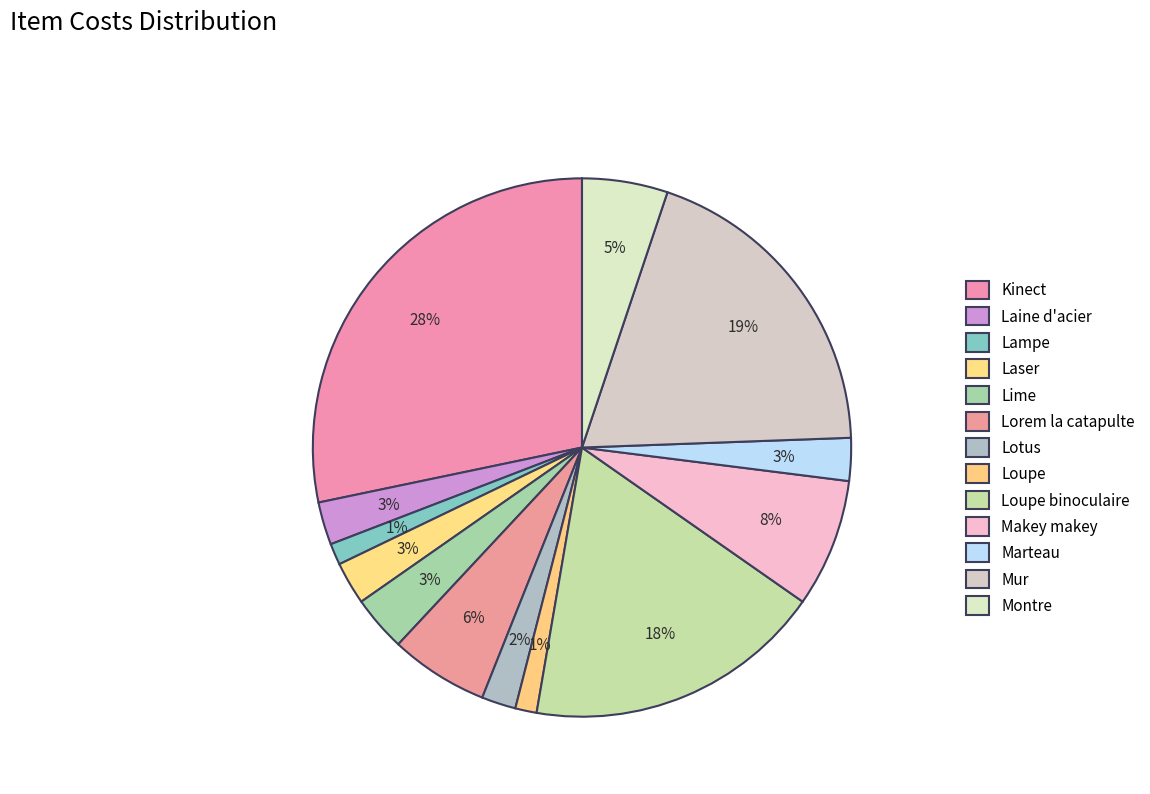

Is it true that Lotus is 2% of the pie?

True